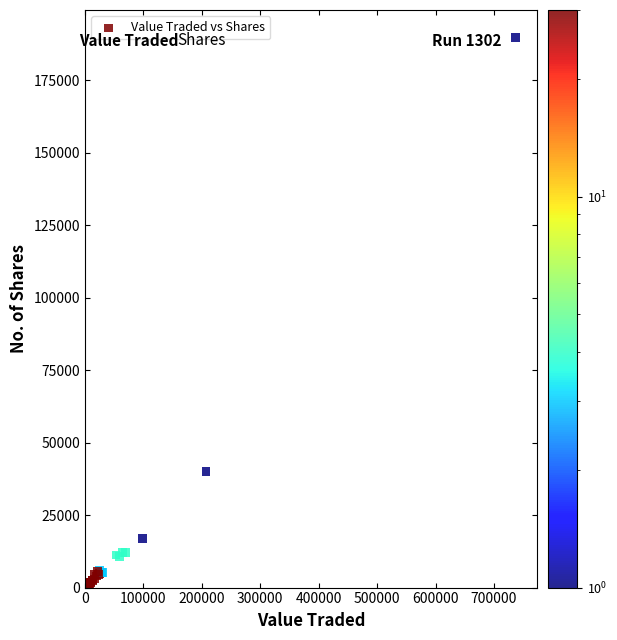

What Y value in the scatter plot is closest to 94882?

40000